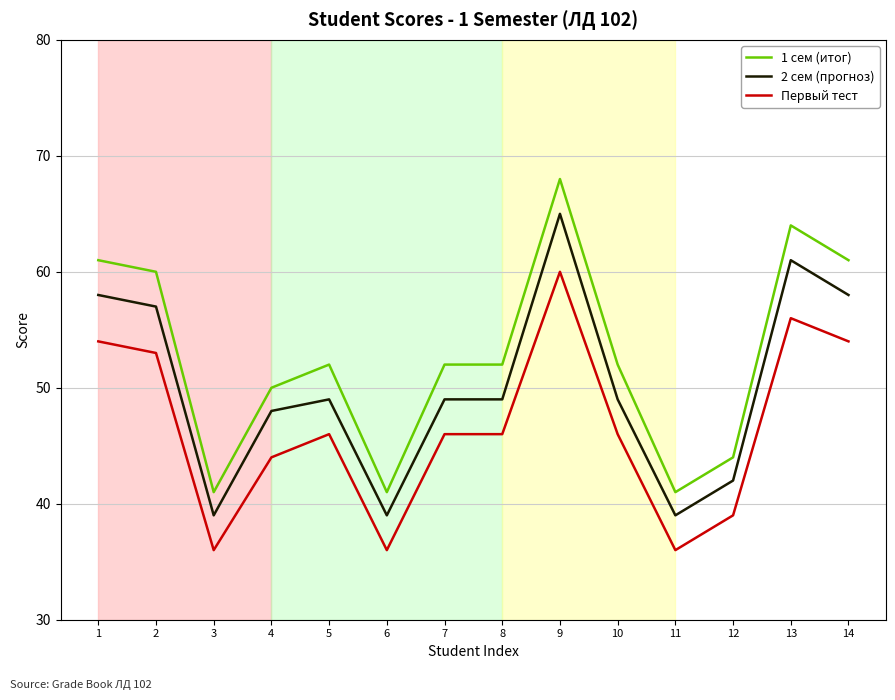

Is the value of 2 сем (прогноз) at 5 greater than the value of 1 сем (итог) at 7?

No